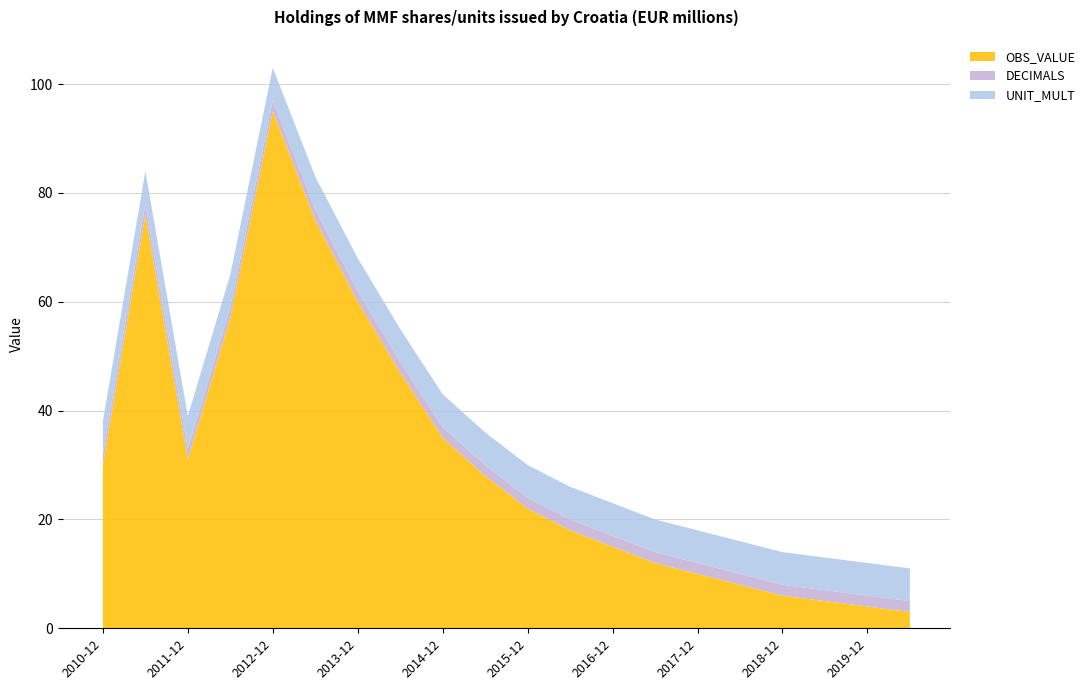

Reading left to right, extract all data points from this chart.

OBS_VALUE: 30	76	31	57	95	75	60	47	35	28	22	18	15	12	10	8	6	5	4	3
DECIMALS: 2	2	2	2	2	2	2	2	2	2	2	2	2	2	2	2	2	2	2	2
UNIT_MULT: 6	6	6	6	6	6	6	6	6	6	6	6	6	6	6	6	6	6	6	6